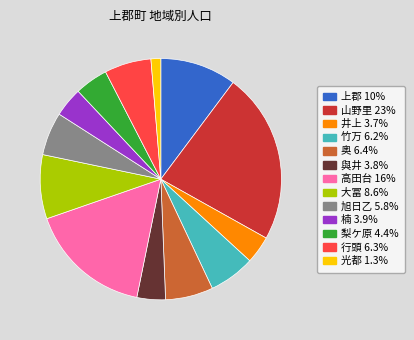

Is the sum of 高田台 and 奥 greater than half?

No